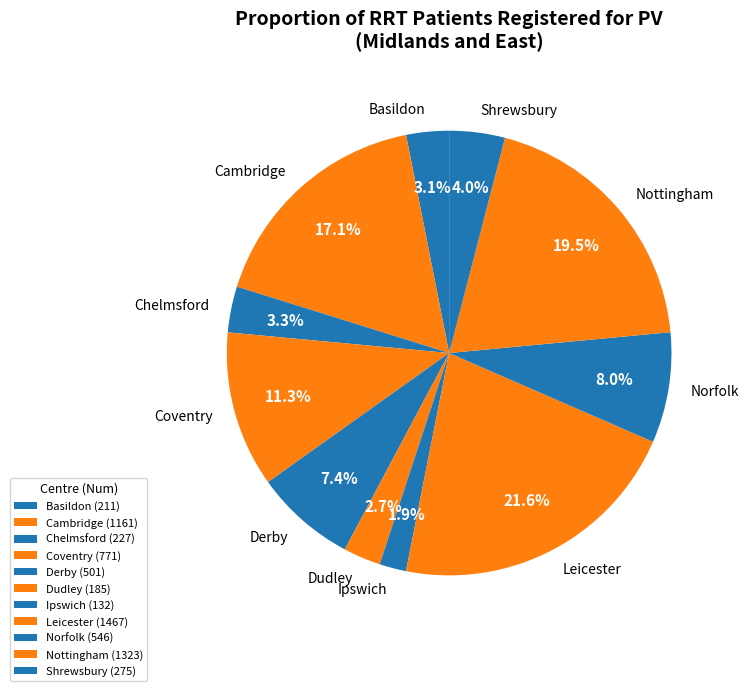

To the nearest percent, what is the combined percentage of Ipswich and Shrewsbury?

6%